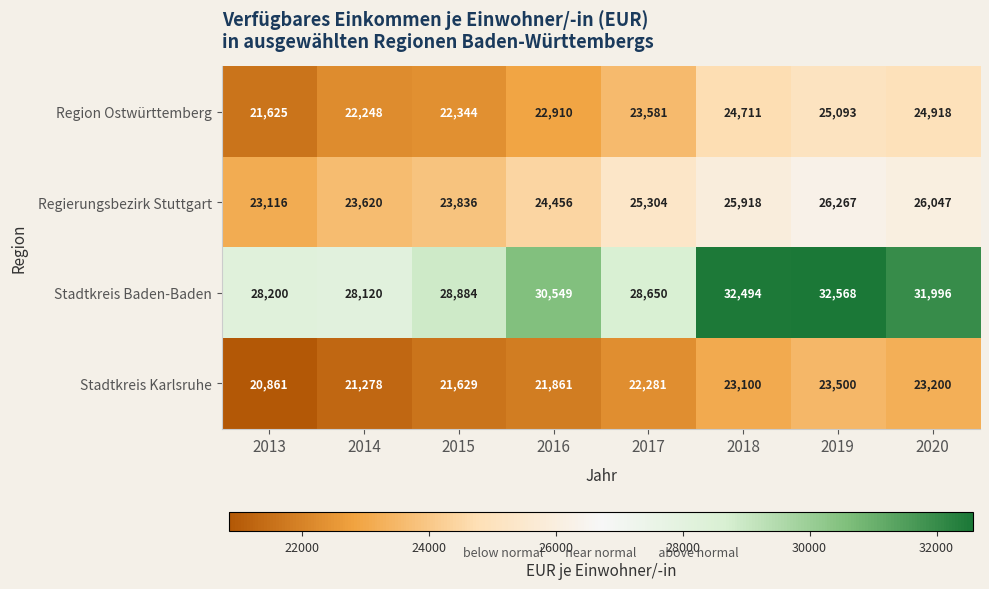

Which series changed the most between 2019 and 2020?

Stadtkreis Baden-Baden